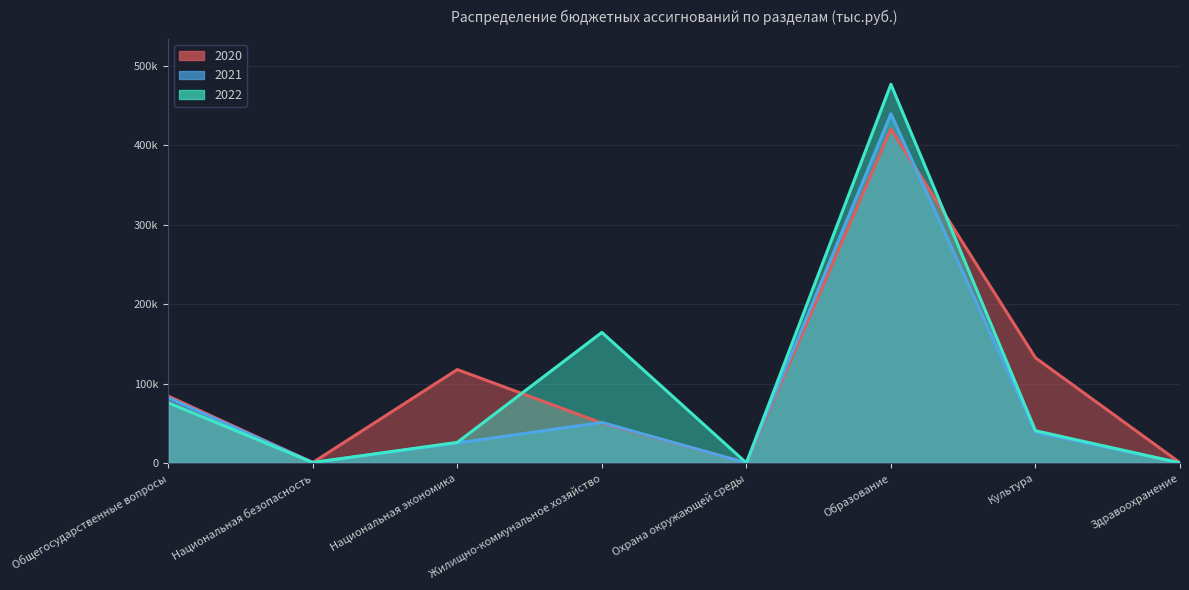

In 2021, how many points are higher than both neighbors (excluding endpoints)?

2